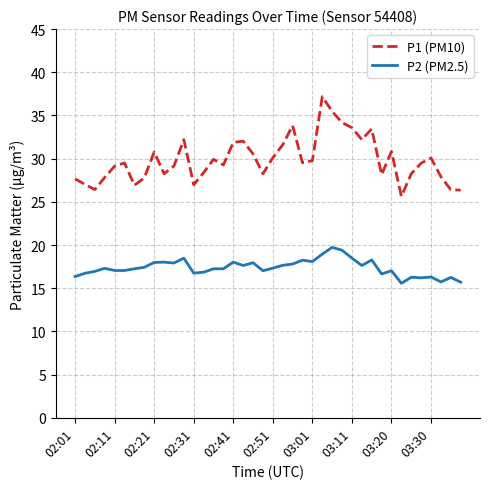

What is the maximum value shown in the chart?

37.2